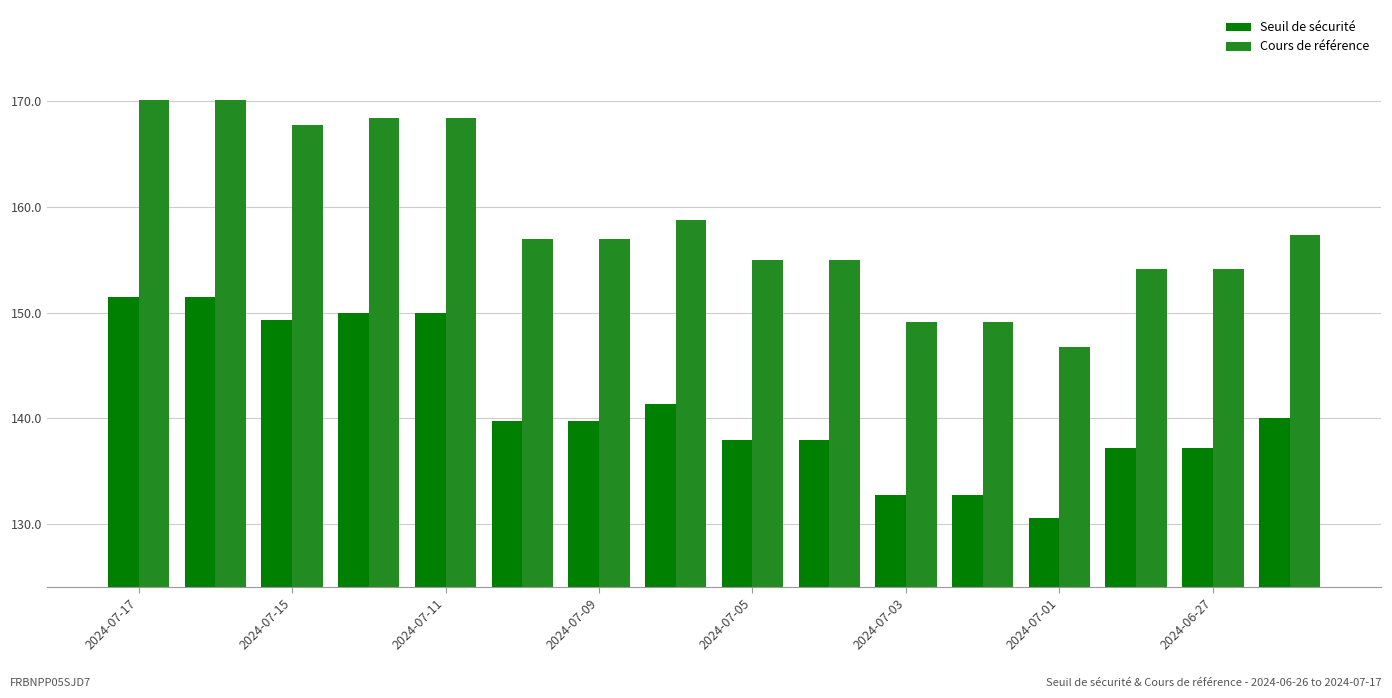

List the series in order of their overall mean, lowest first.

Seuil de sécurité, Cours de référence